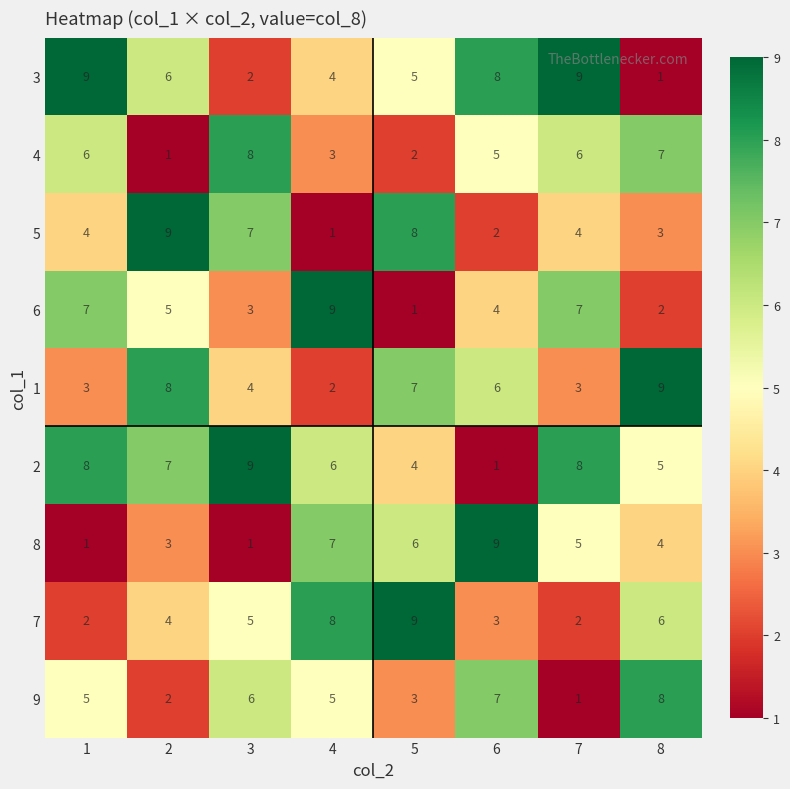

Where is 4 nearest to the value 4?

4